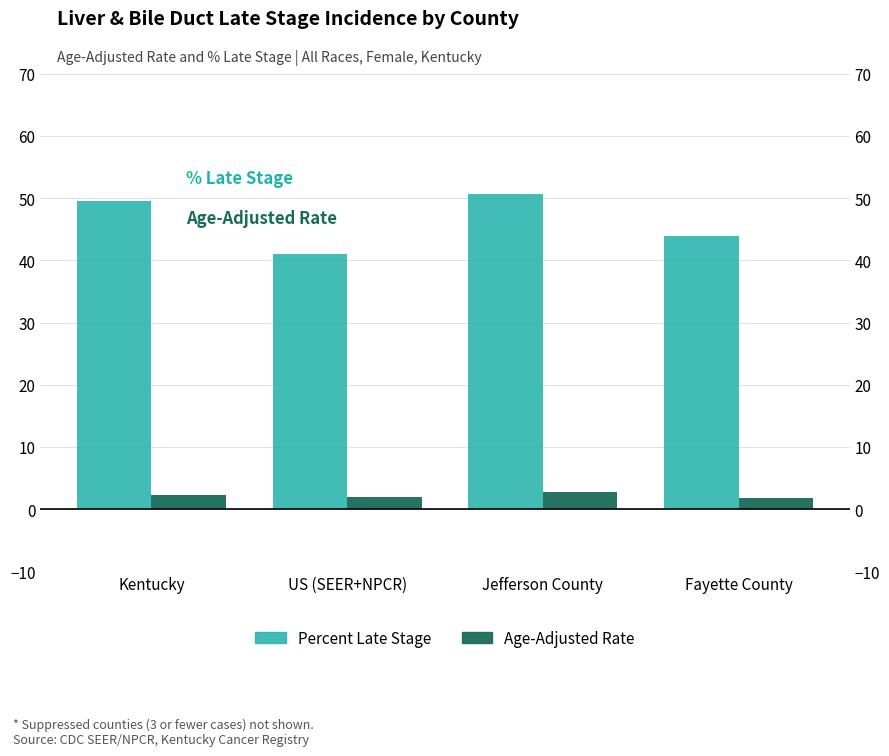

Is the value of Percent Late Stage at Jefferson County greater than the value of Age-Adjusted Rate at US (SEER+NPCR)?

Yes